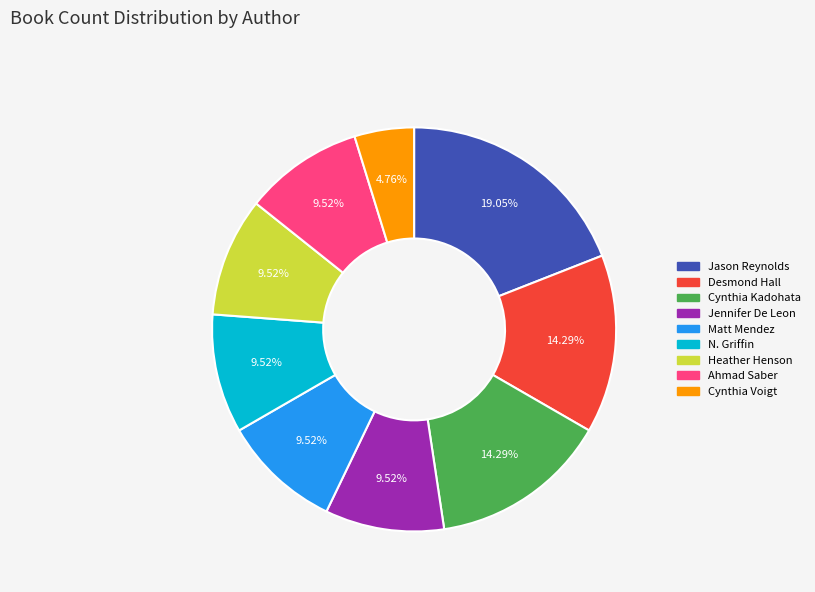

Is the sum of Jennifer De Leon and N. Griffin greater than half?

No